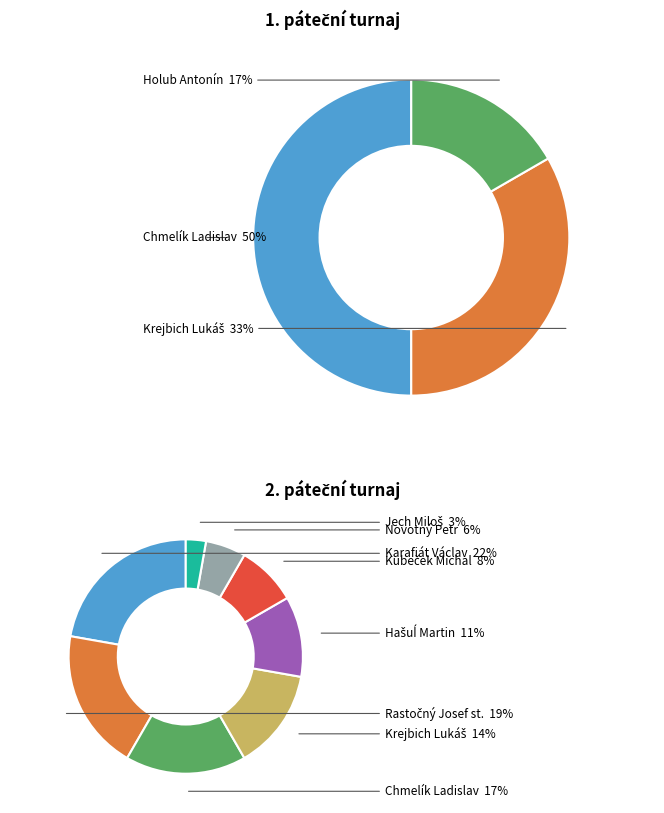

Combined, what portion of the pie is Krejbich Lukáš and Holub Antonín?

50.0%